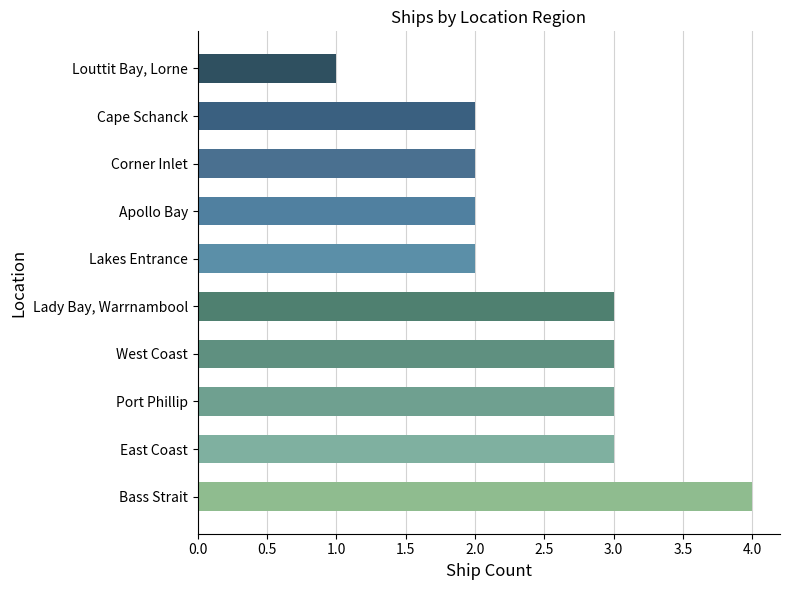

What is the approximate value at Port Phillip?

3